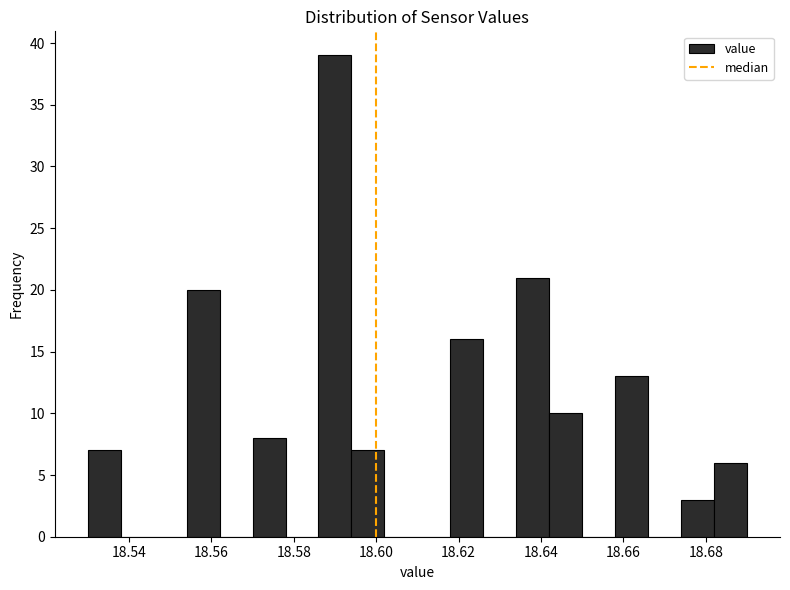

Reading left to right, transcribe this chart: for each bar, give the range it covers on the x-axis and its height. The values are not printed on the chart, so give them approximately, as read against the axis.

18.530 to 18.538: 7
18.538 to 18.546: 0
18.546 to 18.554: 0
18.554 to 18.562: 20
18.562 to 18.570: 0
18.570 to 18.578: 8
18.578 to 18.586: 0
18.586 to 18.594: 39
18.594 to 18.602: 7
18.602 to 18.610: 0
18.610 to 18.618: 0
18.618 to 18.626: 16
18.626 to 18.634: 0
18.634 to 18.642: 21
18.642 to 18.650: 10
18.650 to 18.658: 0
18.658 to 18.666: 13
18.666 to 18.674: 0
18.674 to 18.682: 3
18.682 to 18.690: 6